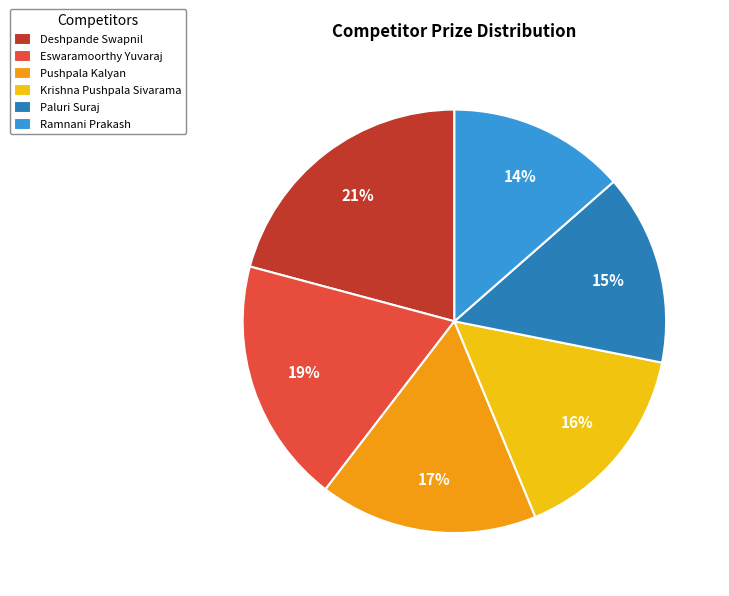

To the nearest percent, what is the average slice percentage?

17%